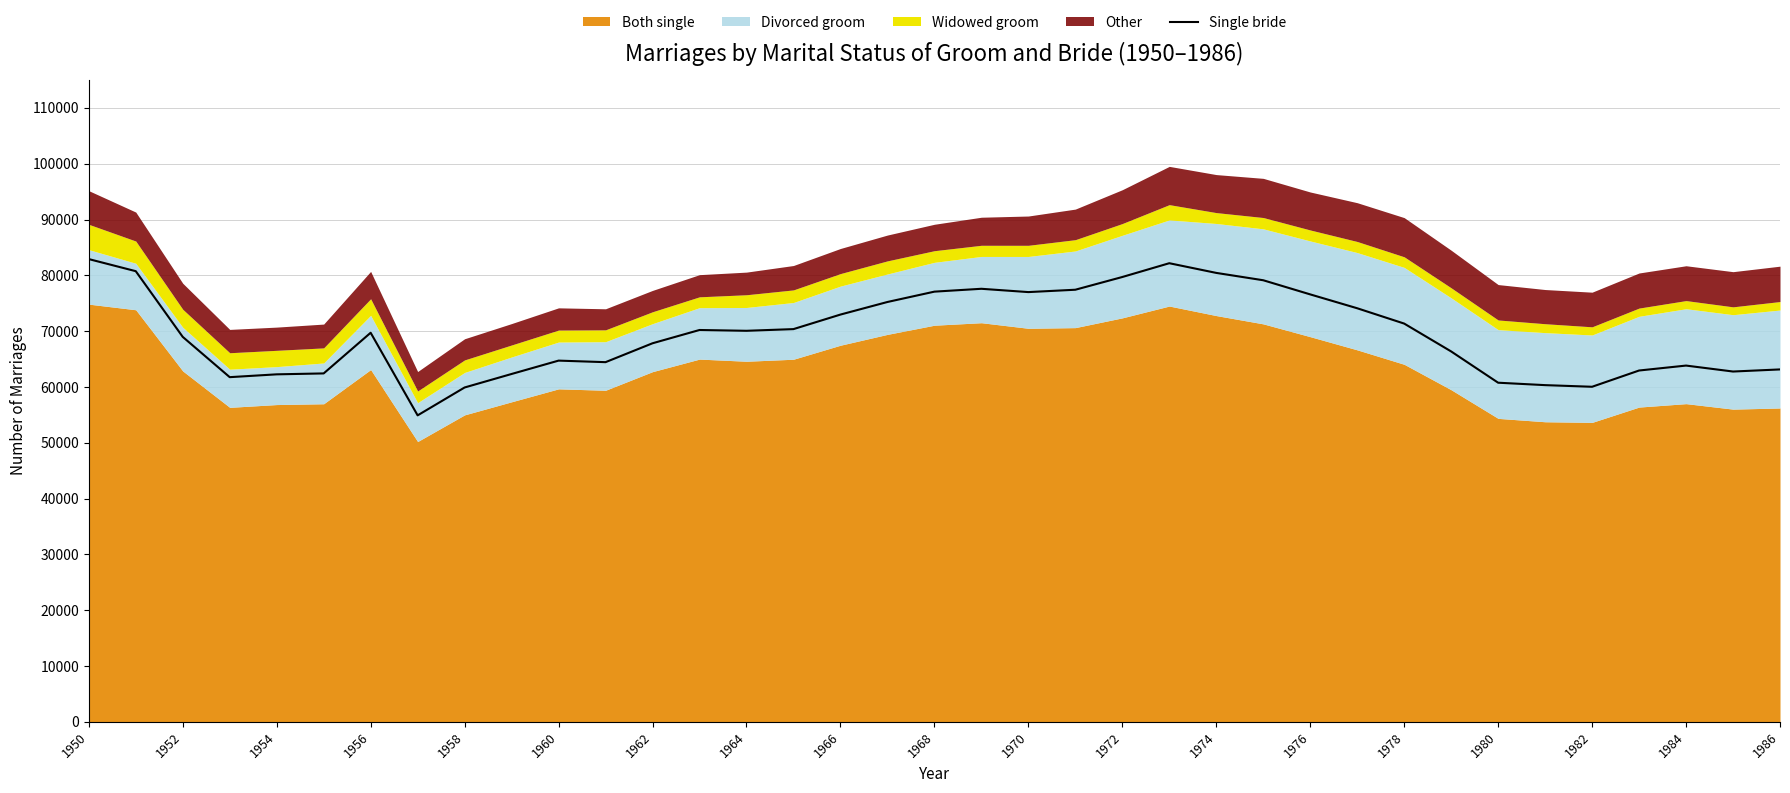

How many interior local peaks (higher than both neighbors) does the data have?

6